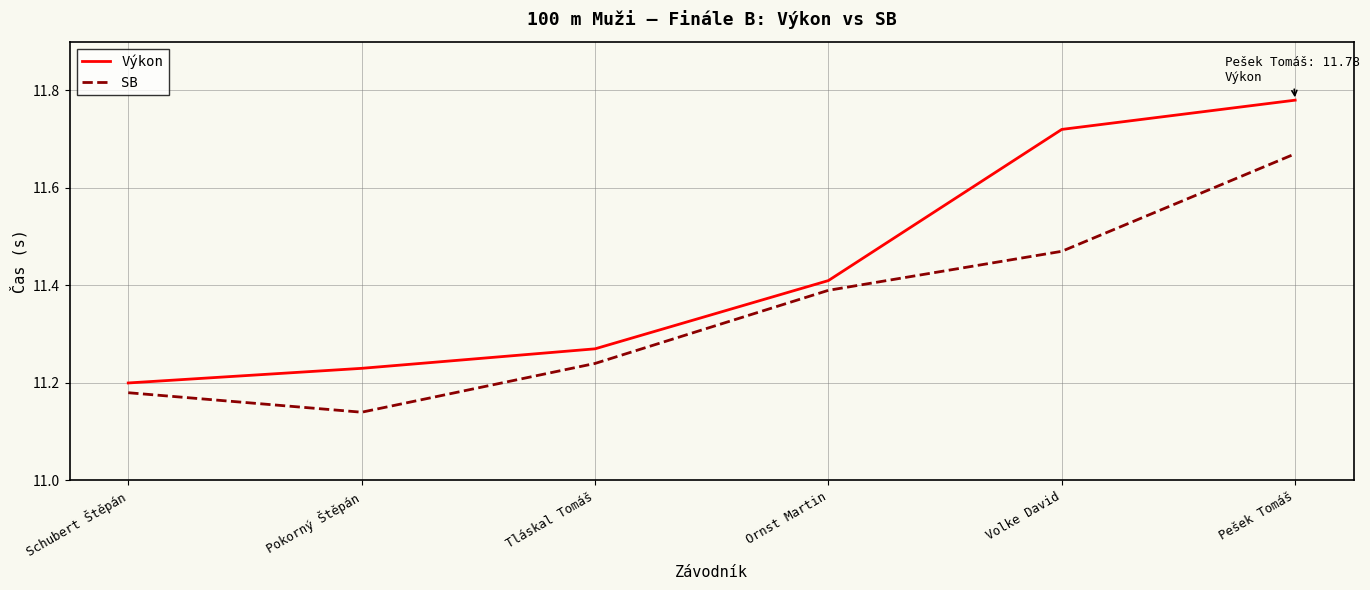

True or false: SB and Výkon intersect in this chart.

False